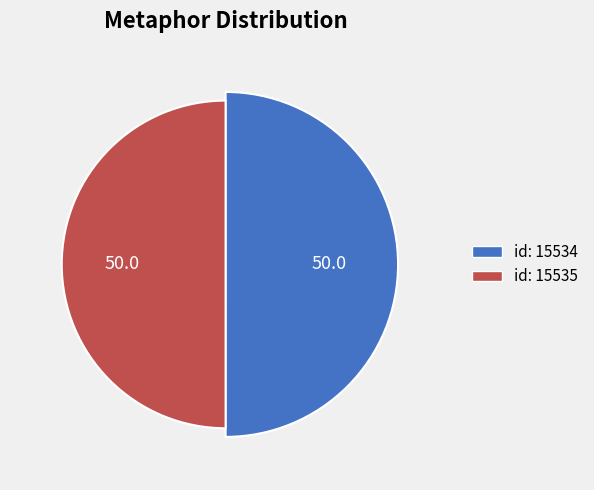

What is the ratio of the value at id: 15534 to the value at id: 15535?

1.0